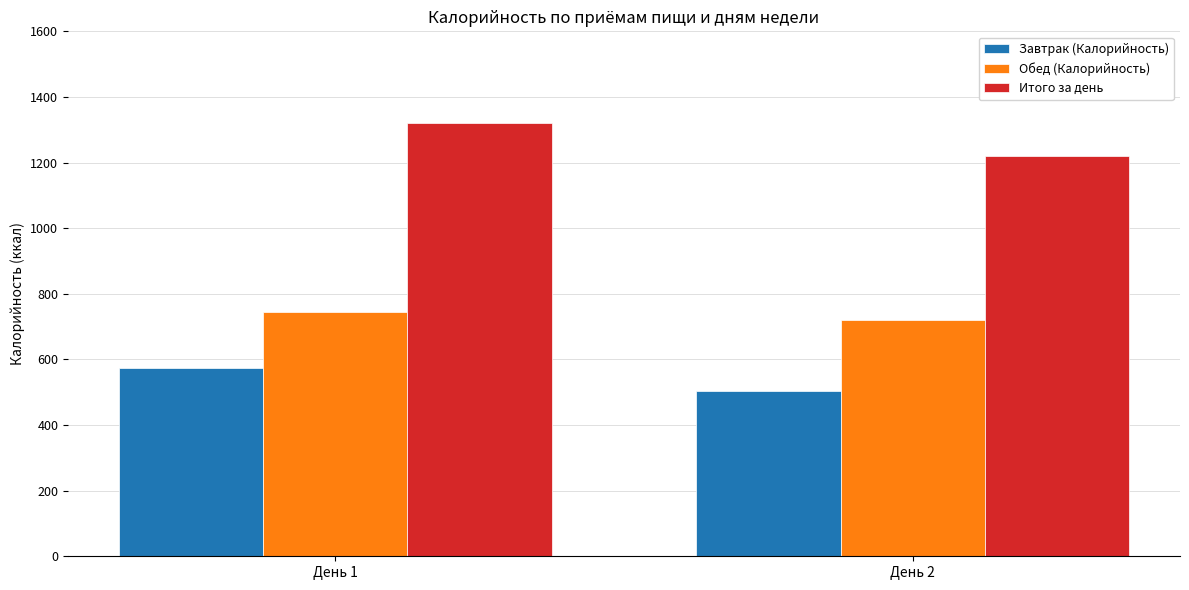

What is the spread (max minus min) of values at День 1?

745.9